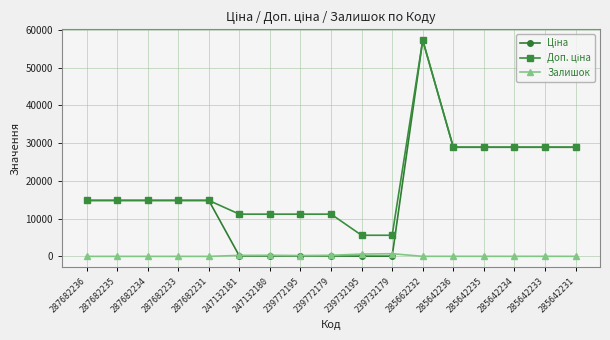

At how many categories does at least one series exceed 25816?

6